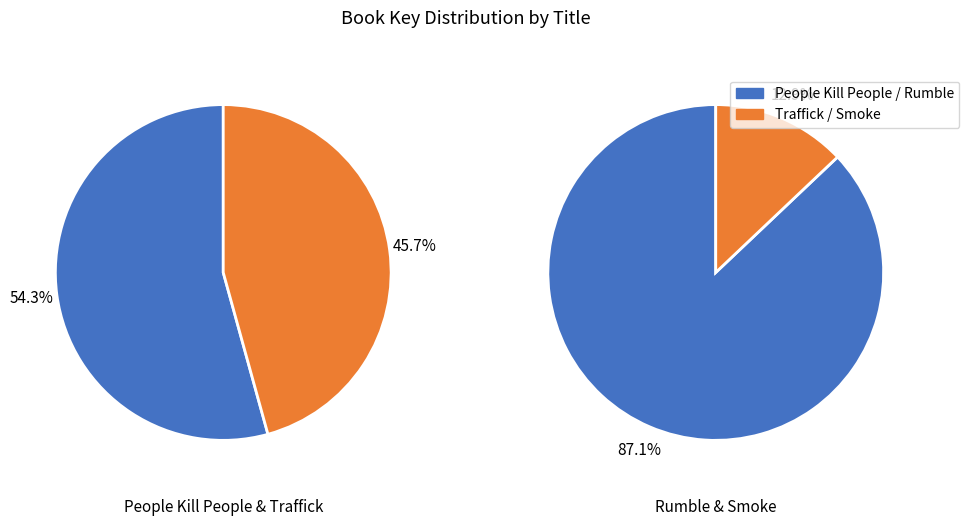

Between Smoke and Traffick, which is larger?

Traffick